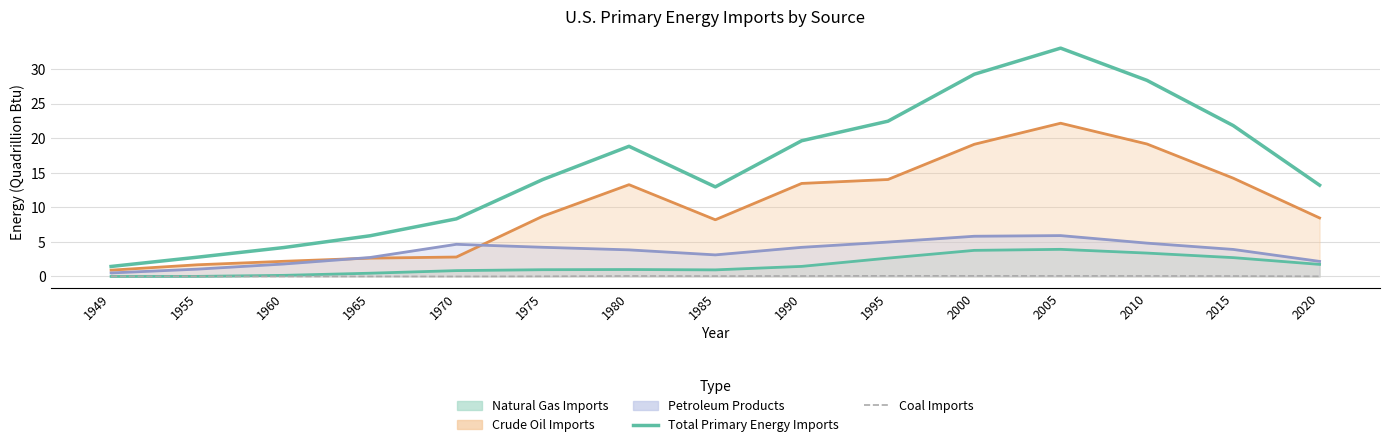

How many lines are shown in the chart?

2